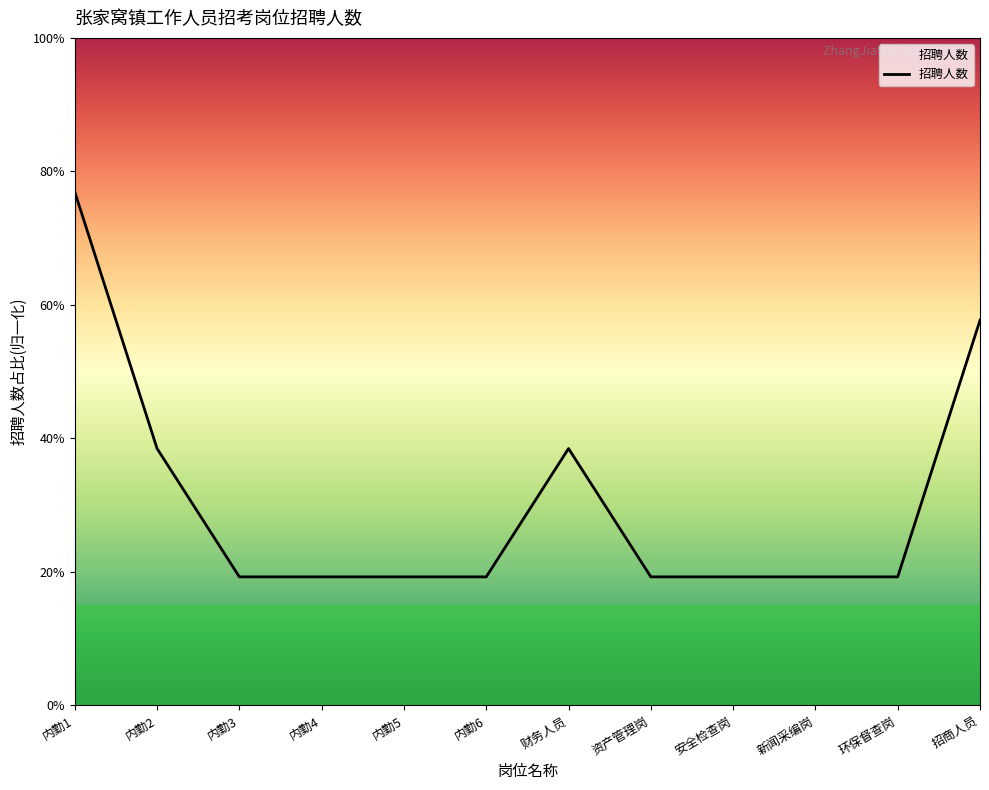

At which category does the chart reach its minimum across all series?

内勤3